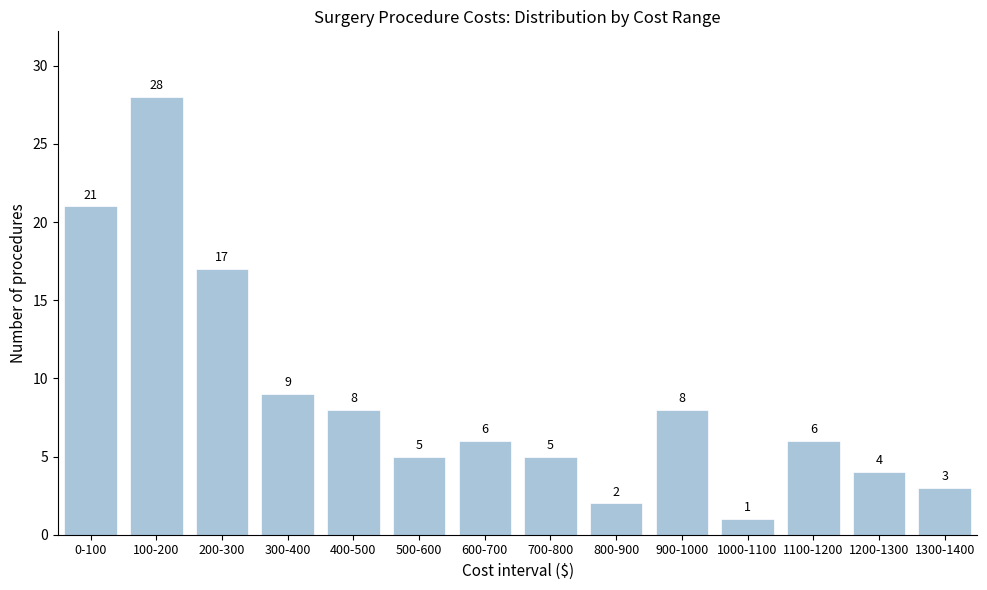

Reading right to left, what are all the values shown in this chart?

1300-1400=3	1200-1300=4	1100-1200=6	1000-1100=1	900-1000=8	800-900=2	700-800=5	600-700=6	500-600=5	400-500=8	300-400=9	200-300=17	100-200=28	0-100=21